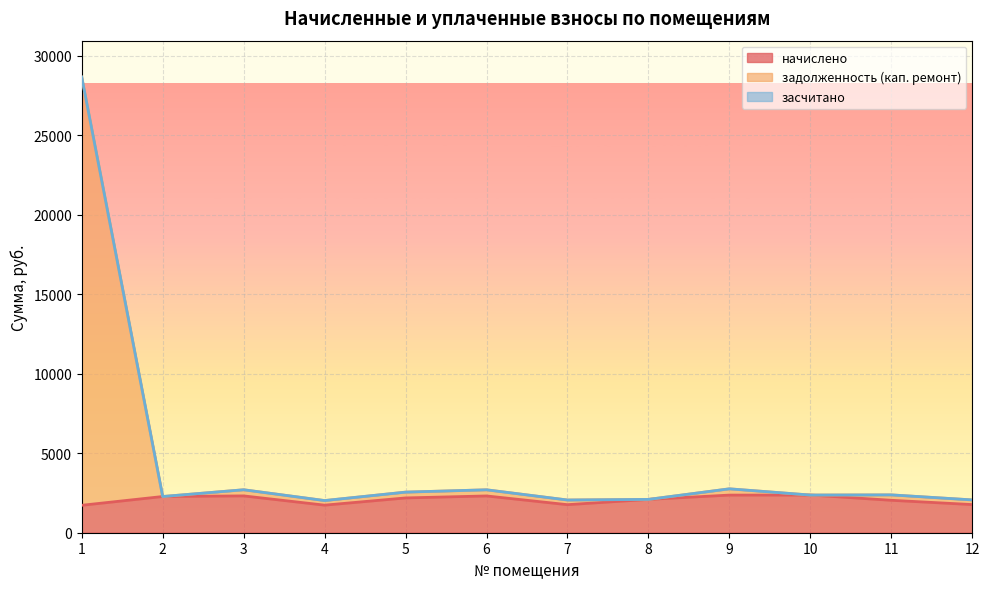

What is the maximum value for начислено?

2370.1